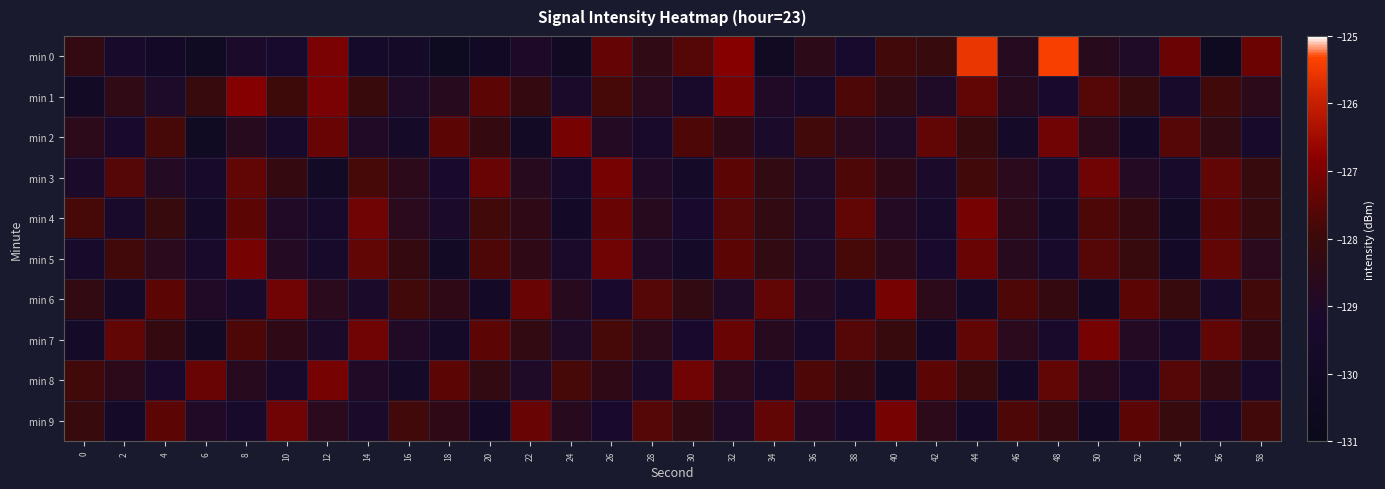

Reading left to right, transcribe all the data shown in this chart.

min 0: 0=-128.2	2=-129.5	4=-129.8	6=-130.2	8=-129.1	10=-129.3	12=-127.0	14=-129.5	16=-129.6	18=-130.5	20=-130.1	22=-129.0	24=-130.2	26=-127.4	28=-128.4	30=-127.6	32=-126.9	34=-130.2	36=-128.4	38=-129.3	40=-127.9	42=-128.1	44=-125.5	46=-128.7	48=-125.4	50=-128.6	52=-129.0	54=-127.3	56=-130.3	58=-127.3
min 1: 0=-129.9	2=-128.4	4=-129.0	6=-128.1	8=-126.9	10=-127.9	12=-127.0	14=-128.1	16=-129.0	18=-128.7	20=-127.5	22=-128.2	24=-129.1	26=-127.8	28=-128.6	30=-129.3	32=-127.1	34=-128.9	36=-129.5	38=-127.7	40=-128.3	42=-129.0	44=-127.4	46=-128.7	48=-129.2	50=-127.6	52=-128.1	54=-129.4	56=-127.9	58=-128.5
min 2: 0=-128.5	2=-129.2	4=-127.8	6=-130.1	8=-128.7	10=-129.4	12=-127.3	14=-128.9	16=-129.6	18=-127.5	20=-128.2	22=-129.9	24=-127.1	26=-128.8	28=-129.3	30=-127.7	32=-128.4	34=-129.1	36=-127.9	38=-128.6	40=-129.0	42=-127.4	44=-128.1	46=-129.7	48=-127.2	50=-128.5	52=-129.8	54=-127.6	56=-128.3	58=-129.5
min 3: 0=-129.1	2=-127.6	4=-128.8	6=-129.5	8=-127.4	10=-128.2	12=-129.9	14=-127.8	16=-128.5	18=-129.2	20=-127.3	22=-128.7	24=-129.4	26=-127.1	28=-128.9	30=-129.6	32=-127.5	34=-128.3	36=-129.0	38=-127.7	40=-128.4	42=-129.1	44=-127.9	46=-128.6	48=-129.3	50=-127.2	52=-128.8	54=-129.5	56=-127.4	58=-128.1
min 4: 0=-127.8	2=-129.3	4=-128.1	6=-129.7	8=-127.5	10=-128.9	12=-129.4	14=-127.2	16=-128.6	18=-129.1	20=-127.9	22=-128.4	24=-129.8	26=-127.3	28=-128.7	30=-129.2	32=-127.6	34=-128.3	36=-129.0	38=-127.4	40=-128.8	42=-129.5	44=-127.1	46=-128.5	48=-129.6	50=-127.7	52=-128.2	54=-129.9	56=-127.5	58=-128.1
min 5: 0=-129.4	2=-127.9	4=-128.6	6=-129.3	8=-127.1	10=-128.8	12=-129.5	14=-127.4	16=-128.2	18=-129.9	20=-127.7	22=-128.4	24=-129.1	26=-127.2	28=-128.9	30=-129.6	32=-127.5	34=-128.3	36=-129.0	38=-127.8	40=-128.5	42=-129.2	44=-127.3	46=-128.7	48=-129.4	50=-127.6	52=-128.1	54=-129.8	56=-127.4	58=-128.6
min 6: 0=-128.3	2=-129.7	4=-127.5	6=-128.9	8=-129.4	10=-127.2	12=-128.6	14=-129.1	16=-127.9	18=-128.4	20=-129.8	22=-127.3	24=-128.7	26=-129.2	28=-127.6	30=-128.3	32=-129.0	34=-127.4	36=-128.8	38=-129.5	40=-127.1	42=-128.5	44=-129.6	46=-127.7	48=-128.2	50=-129.9	52=-127.5	54=-128.1	56=-129.4	58=-127.9
min 7: 0=-129.6	2=-127.4	4=-128.2	6=-129.9	8=-127.7	10=-128.4	12=-129.1	14=-127.2	16=-128.9	18=-129.6	20=-127.5	22=-128.3	24=-129.0	26=-127.8	28=-128.5	30=-129.2	32=-127.3	34=-128.7	36=-129.4	38=-127.6	40=-128.1	42=-129.8	44=-127.4	46=-128.6	48=-129.3	50=-127.1	52=-128.8	54=-129.5	56=-127.4	58=-128.2
min 8: 0=-127.9	2=-128.5	4=-129.2	6=-127.3	8=-128.7	10=-129.4	12=-127.1	14=-128.9	16=-129.6	18=-127.5	20=-128.3	22=-129.0	24=-127.8	26=-128.4	28=-129.1	30=-127.2	32=-128.6	34=-129.3	36=-127.7	38=-128.2	40=-129.9	42=-127.5	44=-128.1	46=-129.8	48=-127.4	50=-128.7	52=-129.4	54=-127.6	56=-128.3	58=-129.5
min 9: 0=-128.1	2=-129.7	4=-127.5	6=-128.9	8=-129.4	10=-127.2	12=-128.6	14=-129.1	16=-127.9	18=-128.4	20=-129.8	22=-127.3	24=-128.7	26=-129.2	28=-127.6	30=-128.3	32=-129.0	34=-127.4	36=-128.8	38=-129.5	40=-127.1	42=-128.5	44=-129.6	46=-127.7	48=-128.2	50=-129.9	52=-127.5	54=-128.1	56=-129.4	58=-127.9